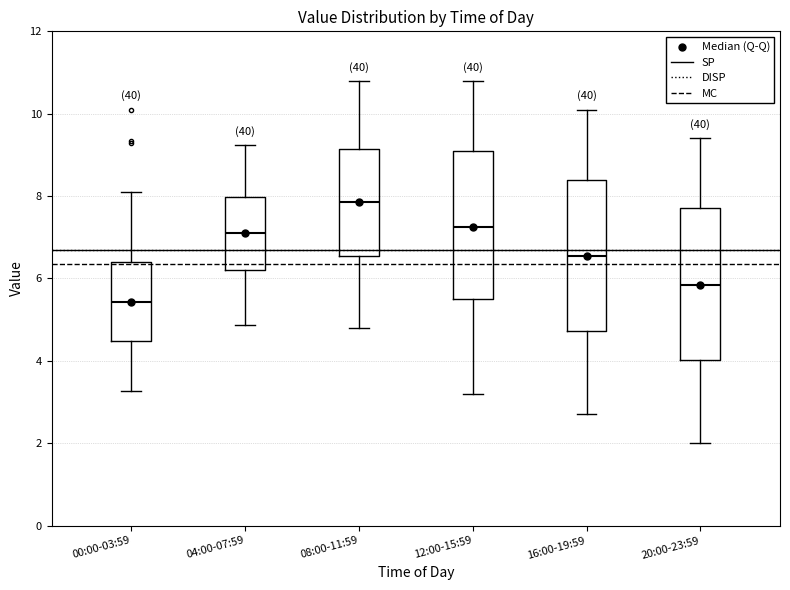

Reading left to right, transcribe this box plot: for each box, give where its median line is, the range the box spans, and where its two whiskers end, as read against the y-axis. The values are not printed on the chart, so give them approximately, as read against the axis.

00:00-03:59: median 5.4, box 4.4 to 6.4, whiskers 3.2 to 8.2
04:00-07:59: median 7.2, box 6.2 to 8.0, whiskers 4.8 to 9.2
08:00-11:59: median 7.8, box 6.6 to 9.2, whiskers 4.8 to 10.8
12:00-15:59: median 7.2, box 5.6 to 9.2, whiskers 3.2 to 10.8
16:00-19:59: median 6.6, box 4.8 to 8.4, whiskers 2.8 to 10.2
20:00-23:59: median 5.8, box 4.0 to 7.8, whiskers 2.0 to 9.4